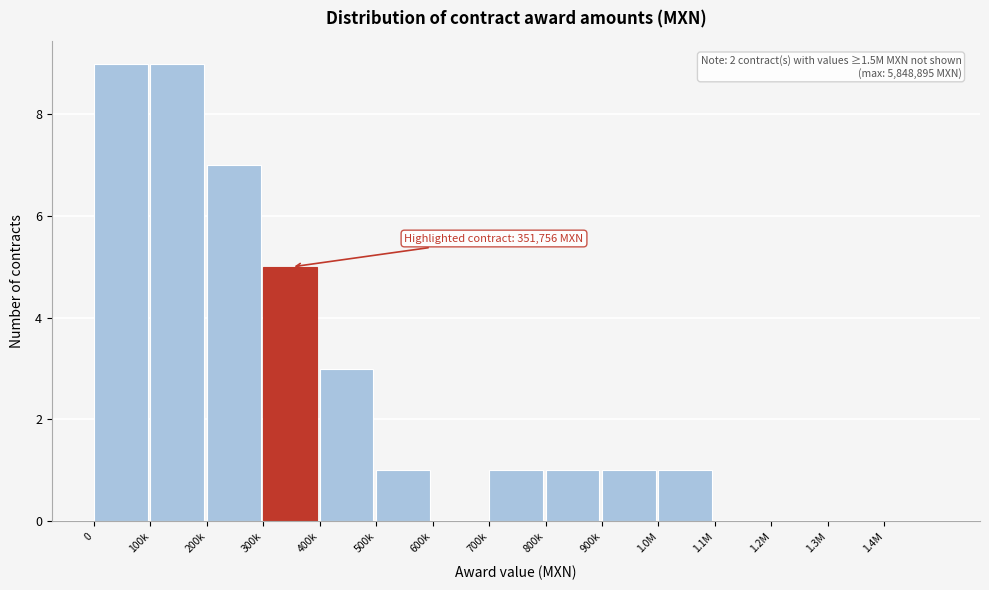

Reading left to right, list all the values displayed in this chart.

0=9	100k=9	200k=7	300k=5	400k=3	500k=1	600k=0	700k=1	800k=1	900k=1	1.0M=1	1.1M=0	1.2M=0	1.3M=0	1.4M=0